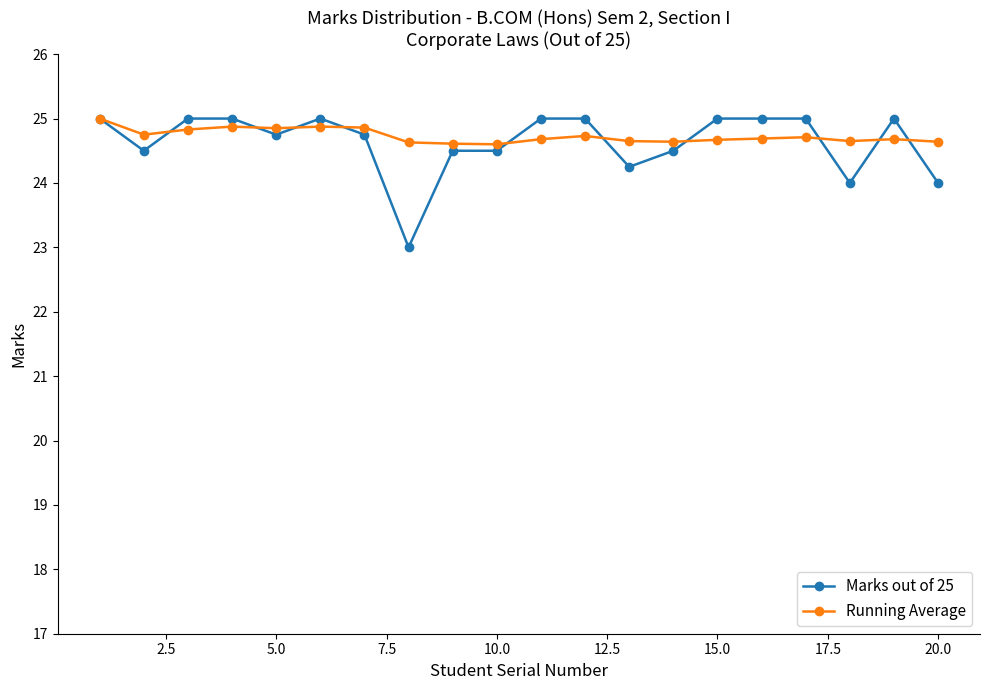

What is the lowest value of the Marks out of 25 series?

23.0